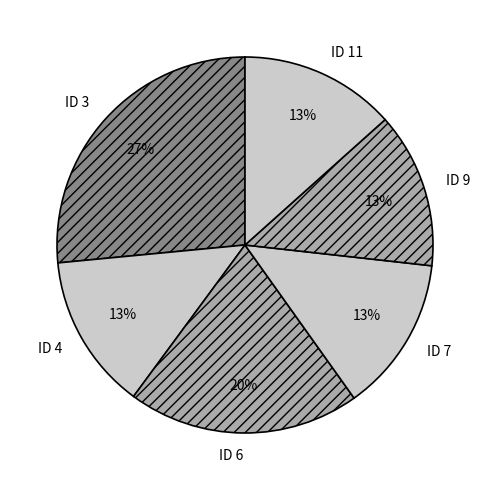

The ID 6 slice represents 20% of the pie. True or false?

True